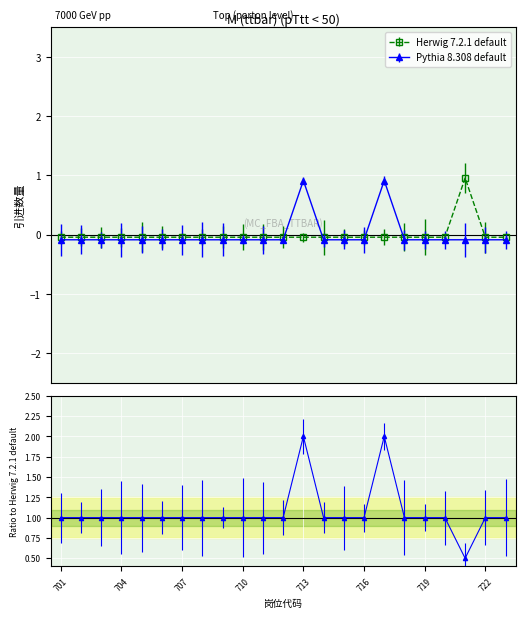

True or false: Herwig 7.2.1 default and Pythia 8.308 default cross at least once.

True